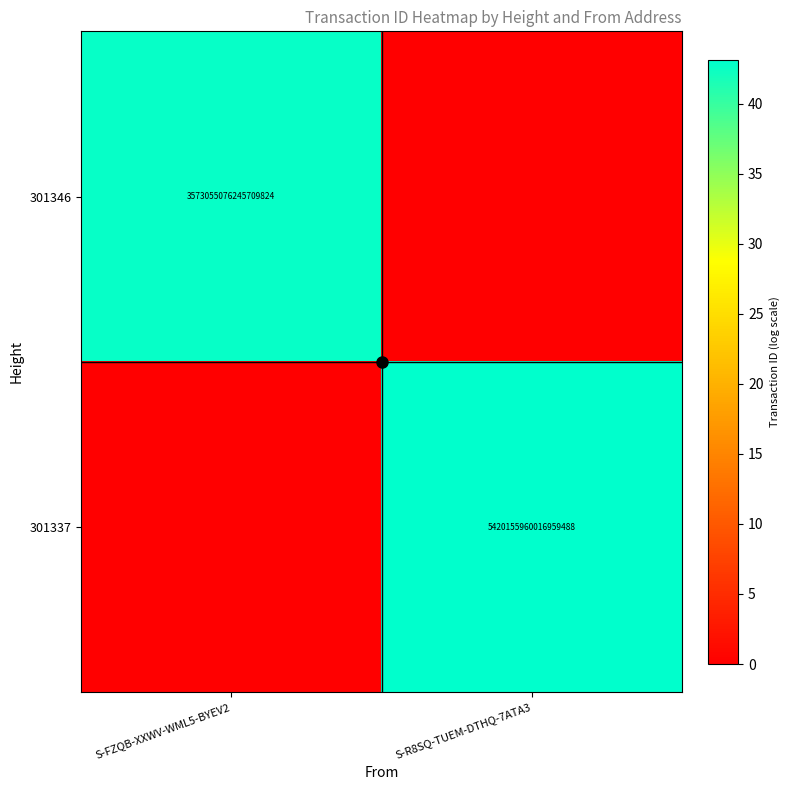

At which category is the sum across all series the highest?

S-R8SQ-TUEM-DTHQ-7ATA3